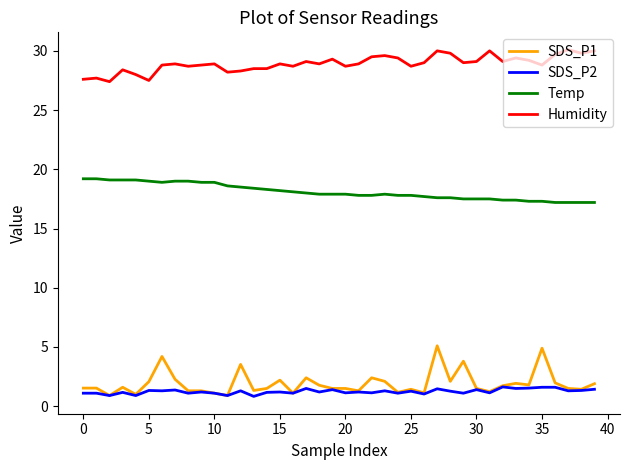

How many series are shown in this chart?

4